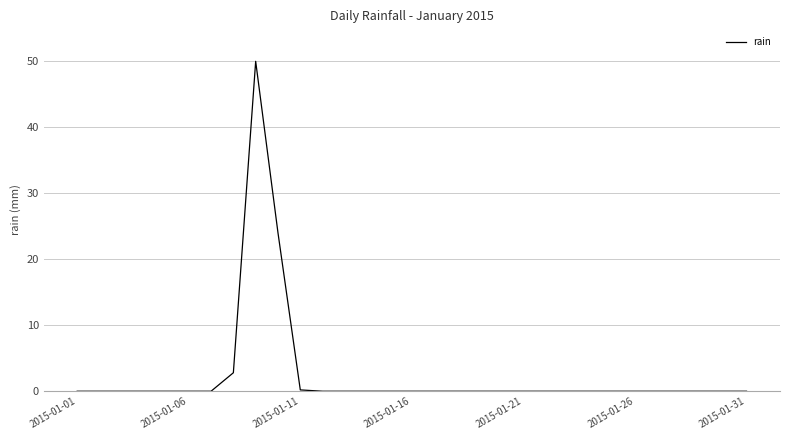

Reading left to right, transcribe all the data shown in this chart.

0.0	0.0	0.0	0.0	0.0	0.0	0.0	2.8	50.0	24.0	0.2	0.0	0.0	0.0	0.0	0.0	0.0	0.0	0.0	0.0	0.0	0.0	0.0	0.0	0.0	0.0	0.0	0.0	0.0	0.0	0.0